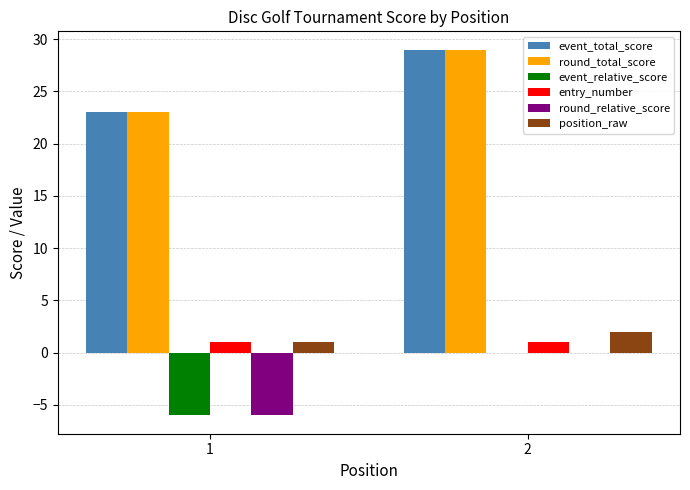

Does the chart contain stacked bars?

No